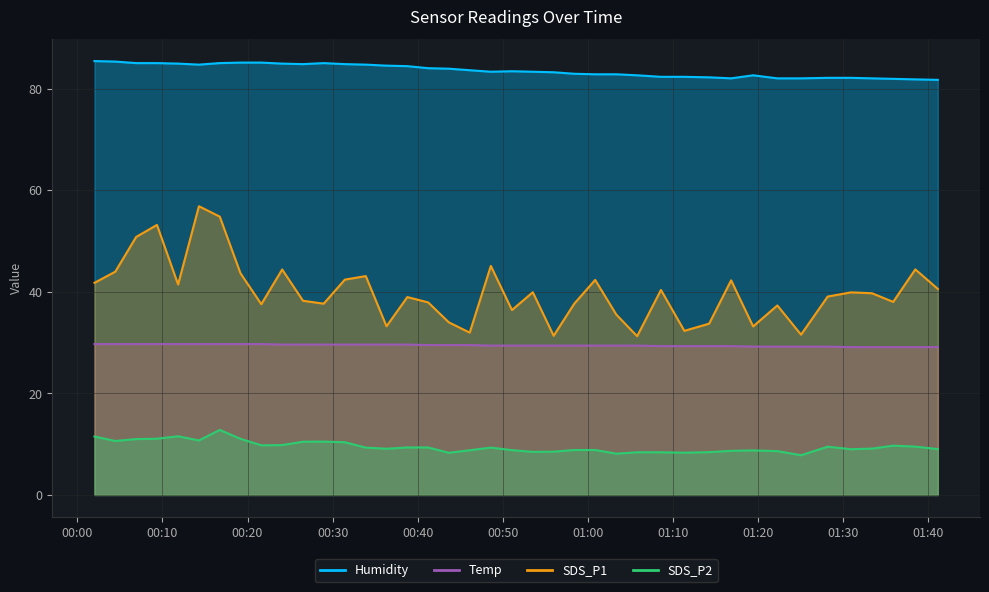

True or false: Temp and SDS_P2 cross at least once.

False